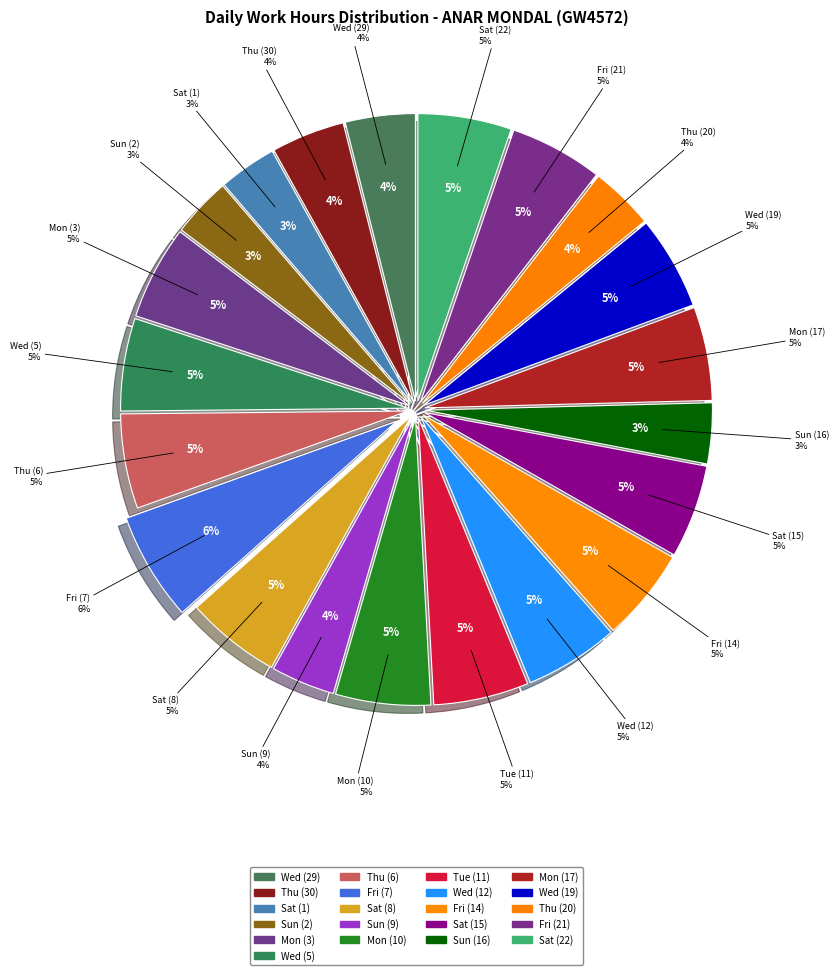

What percentage is the Fri (21) slice, to the nearest percent?

5%